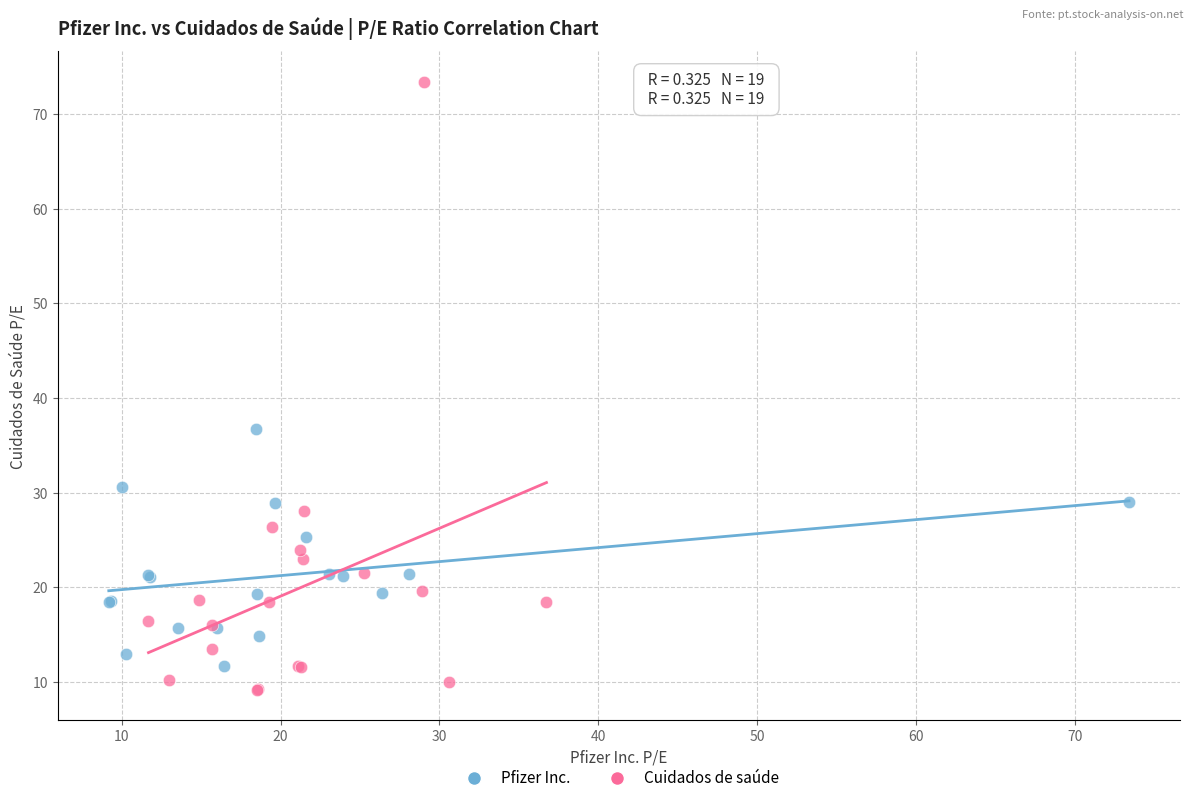

Which series reaches the maximum Y coordinate?

Cuidados de saúde